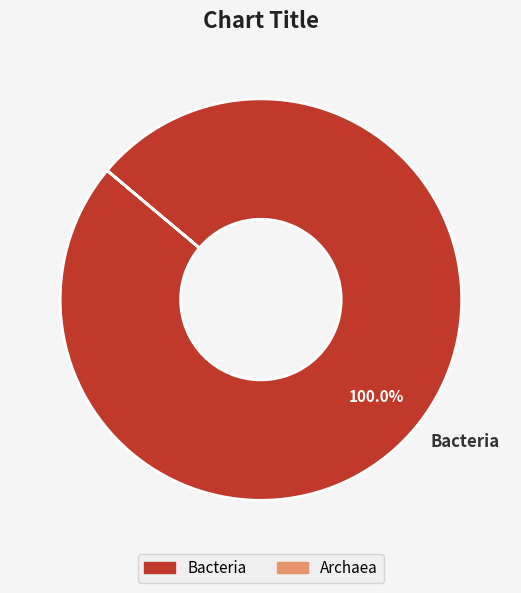

Count the number of slices in the pie.

1